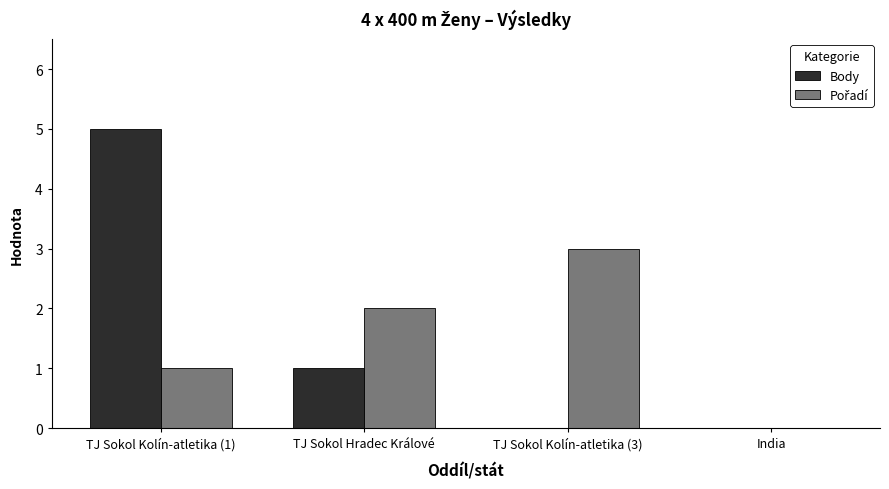

What is the maximum value shown in the chart?

5